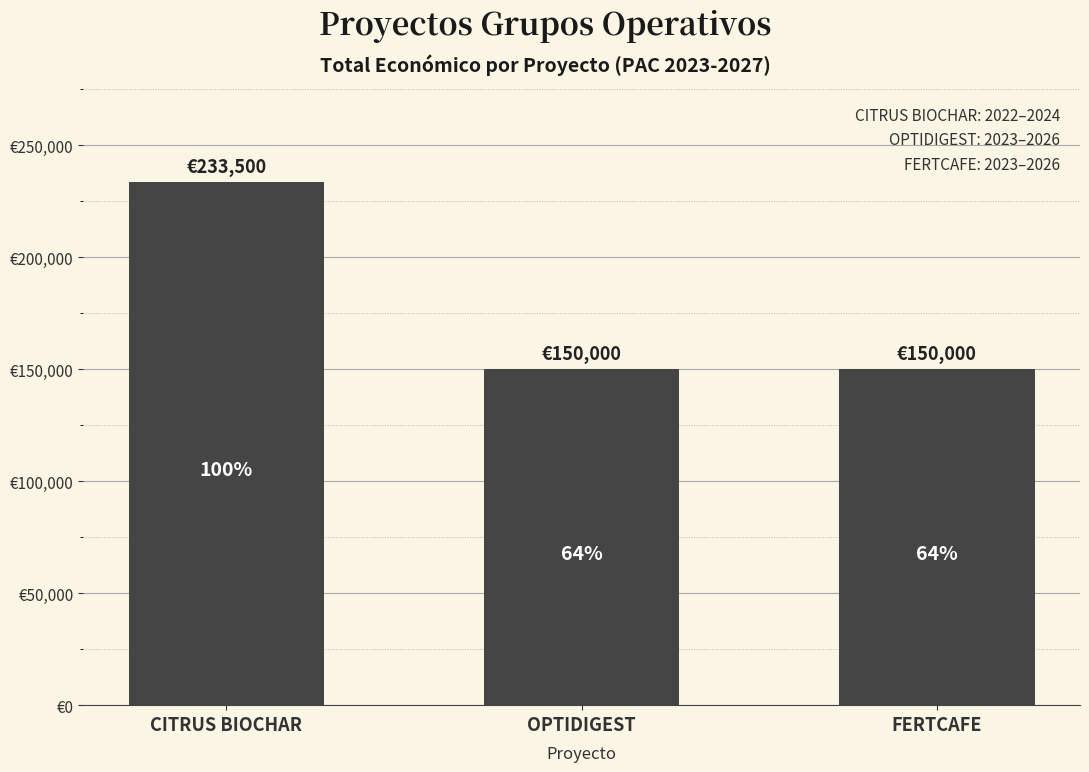

Rank the categories by value from highest to lowest.

CITRUS BIOCHAR, OPTIDIGEST, FERTCAFE